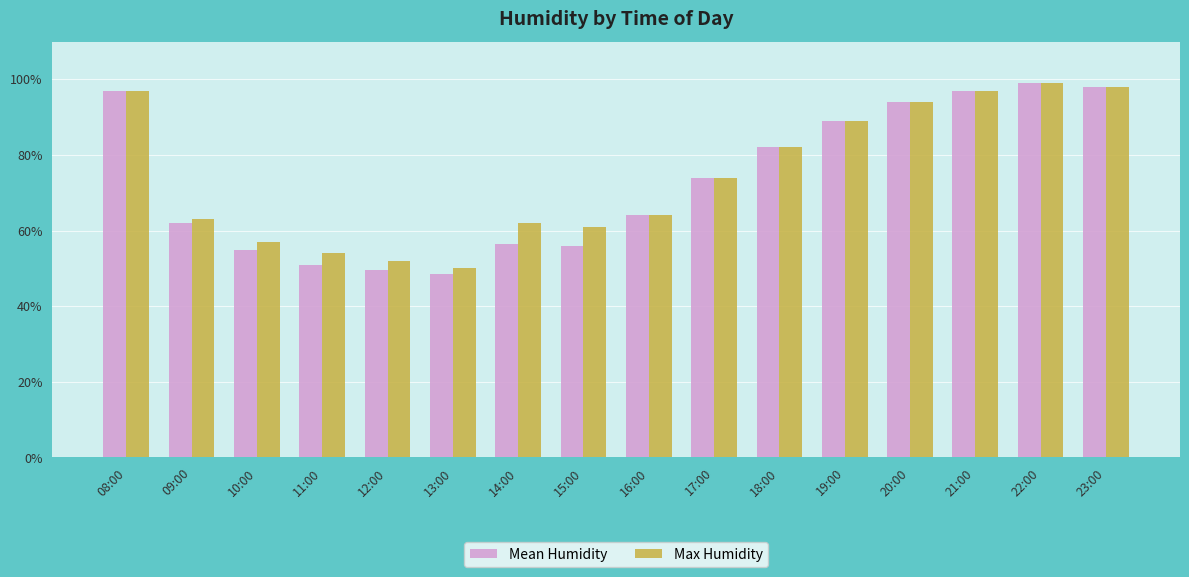

Which series has the largest total across all categories?

Max Humidity